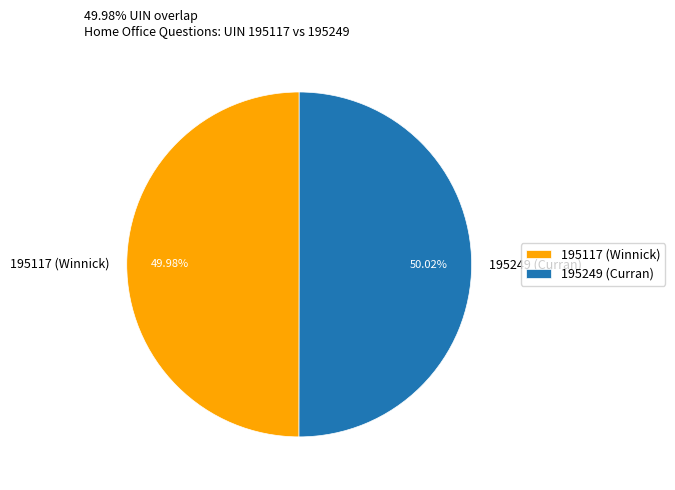

To the nearest percent, what is the average slice percentage?

50%